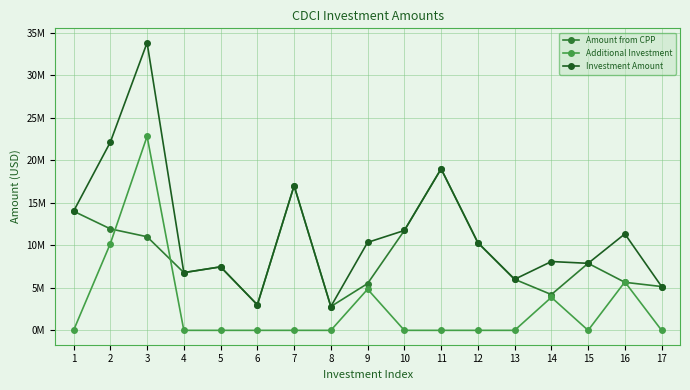

What are all the series names shown in the legend?

Amount from CPP, Additional Investment, Investment Amount